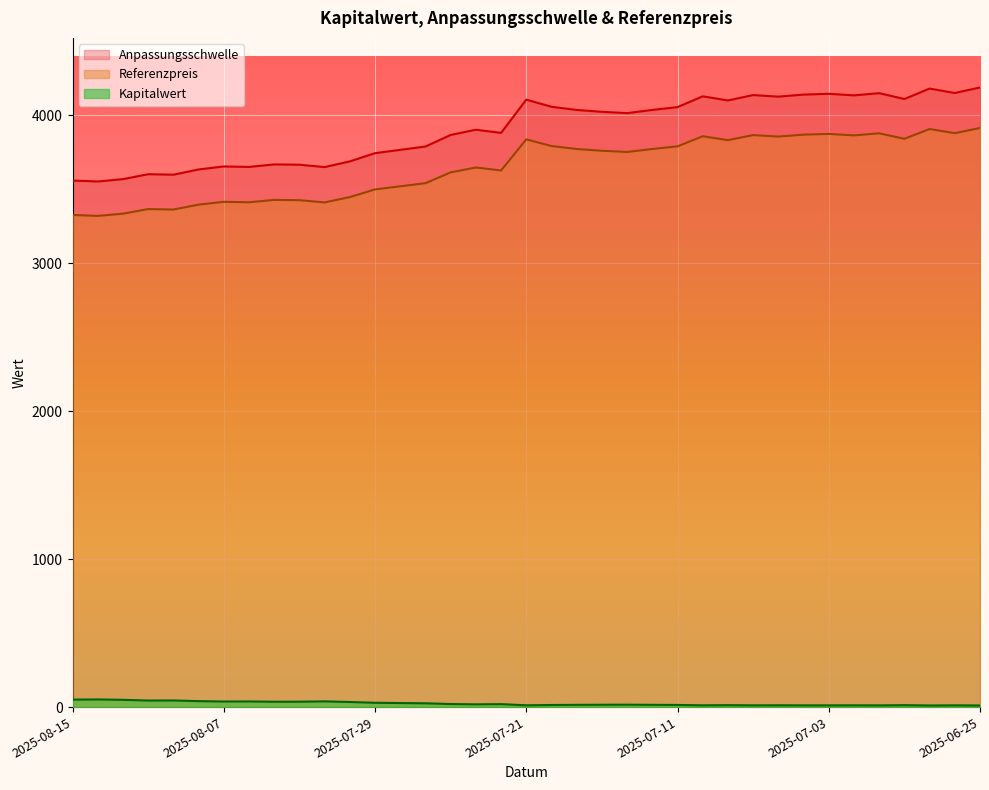

True or false: Kapitalwert has a value of 50.5 at 2025-08-15.

True